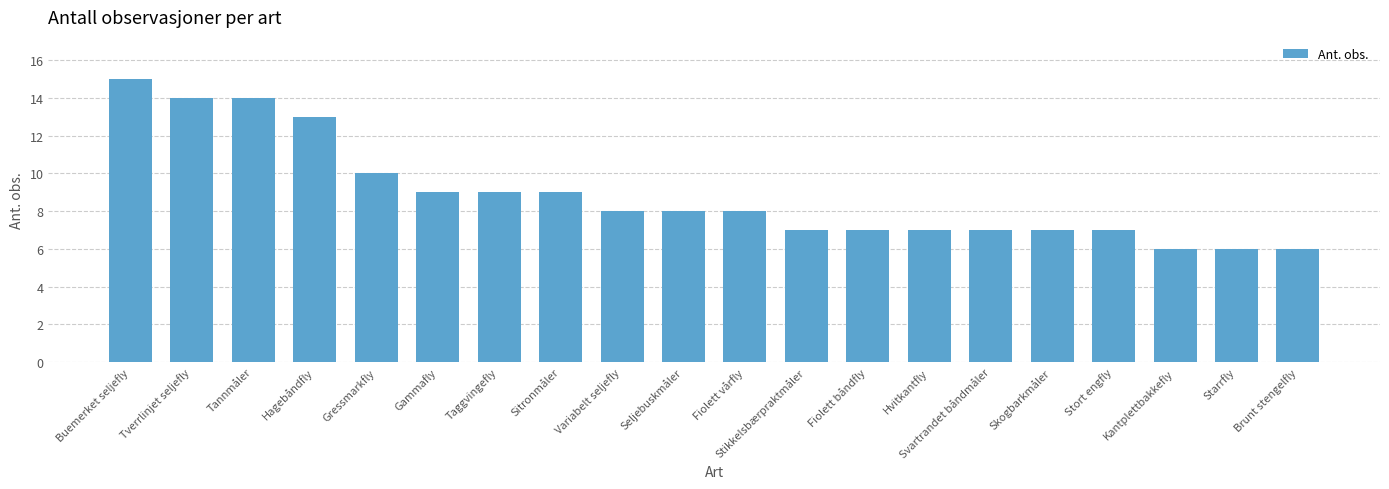

Read the value at Gammafly.

9